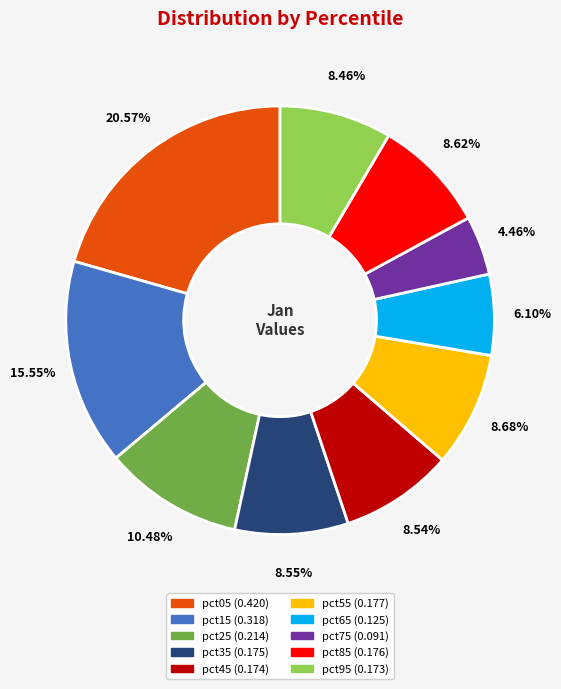

How many slices are in this pie chart?

10